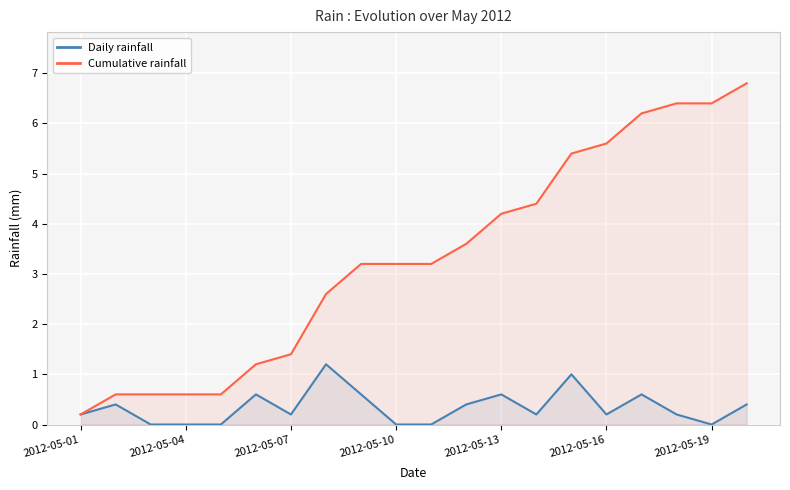

True or false: Cumulative rainfall has more than 1 points higher than both neighbors.

False